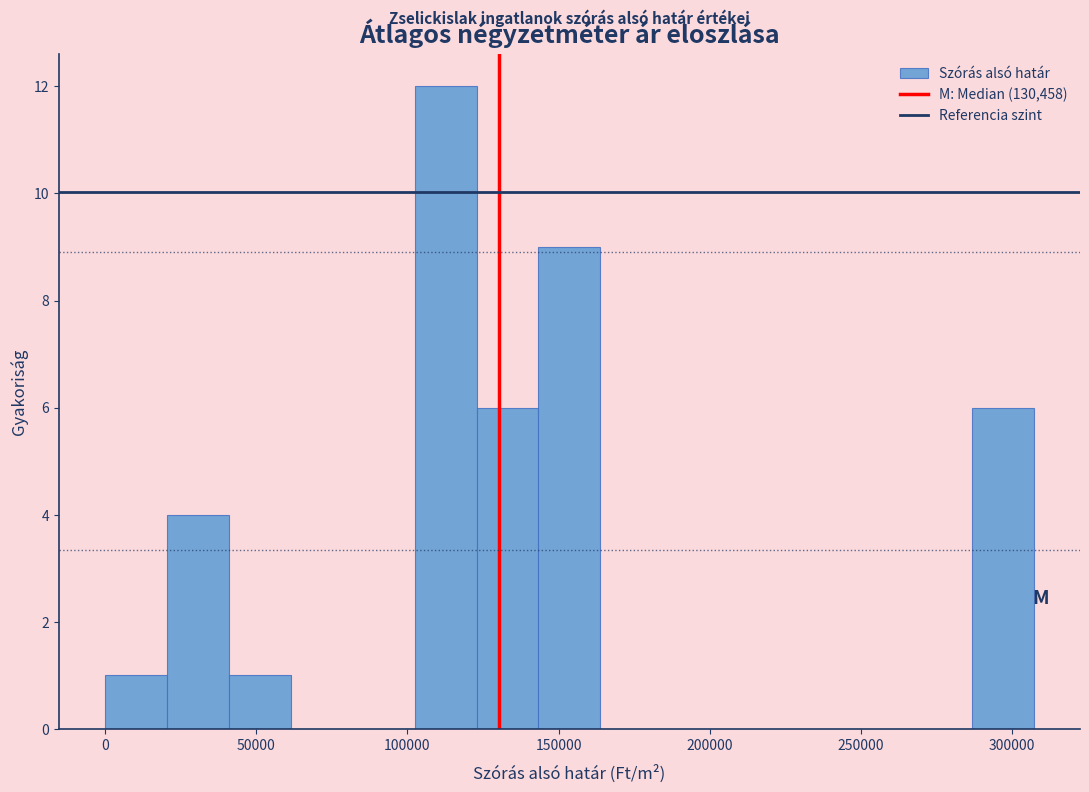

Reading left to right, list every bar in this chart as the range it spans on the x-axis followed by its height. Neither the bar edges nor the heights are printed on the chart, so give them approximately, as read against the axes.

0 to 20000: 1
20000 to 40000: 4
40000 to 60000: 1
60000 to 80000: 0
80000 to 100000: 0
100000 to 125000: 12
125000 to 145000: 6
145000 to 165000: 9
165000 to 185000: 0
185000 to 205000: 0
205000 to 225000: 0
225000 to 245000: 0
245000 to 265000: 0
265000 to 285000: 0
285000 to 305000: 6